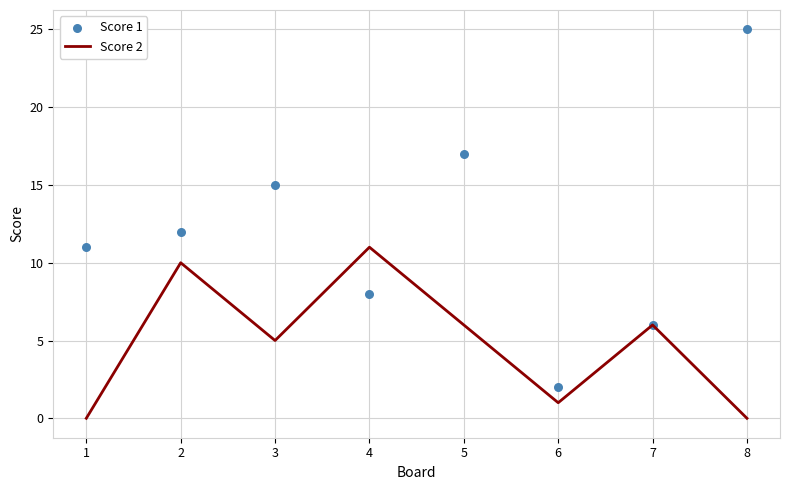

At how many categories does at least one series exceed 19?

1